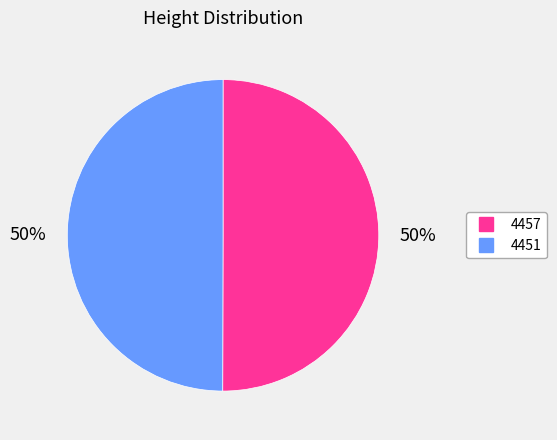

To the nearest percent, what is the combined percentage of 4451 and 4457?

100%